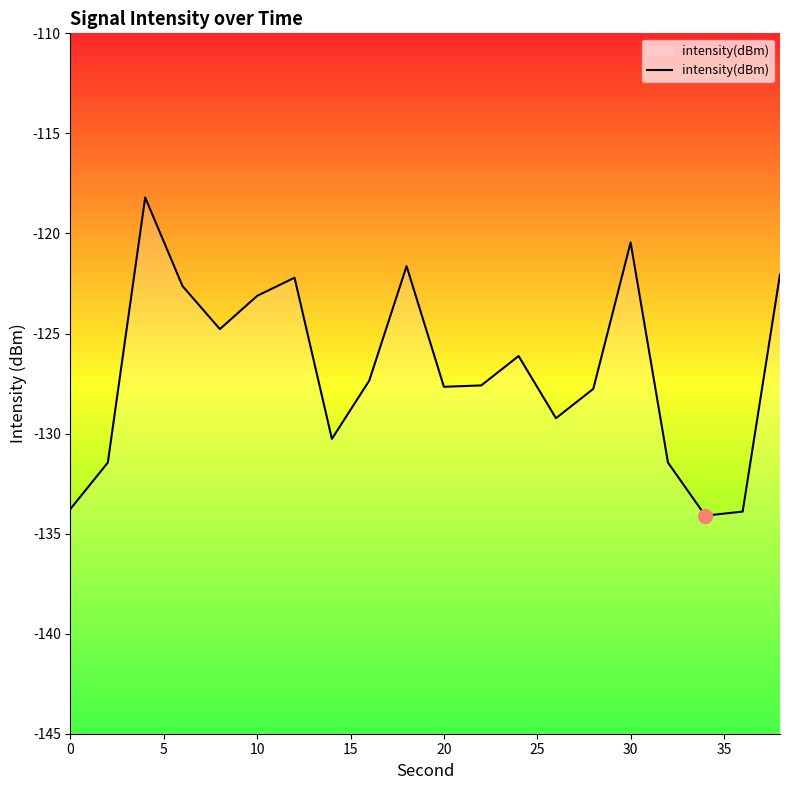

What is the difference between the maximum and minimum values?

15.9